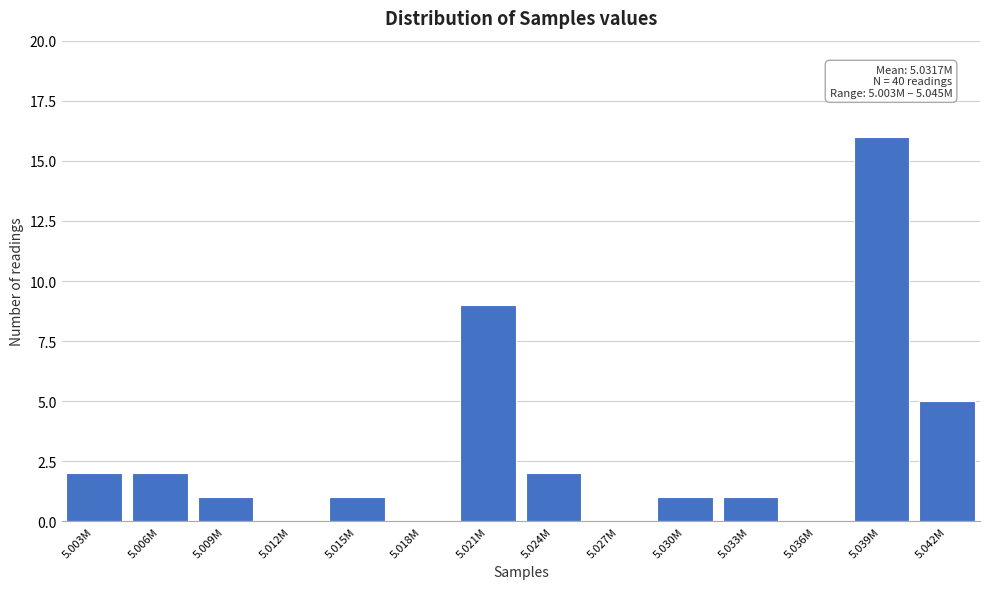

Reading left to right, what are all the values shown in this chart?

5.003M=2	5.006M=2	5.009M=1	5.012M=0	5.015M=1	5.018M=0	5.021M=9	5.024M=2	5.027M=0	5.030M=1	5.033M=1	5.036M=0	5.039M=16	5.042M=5